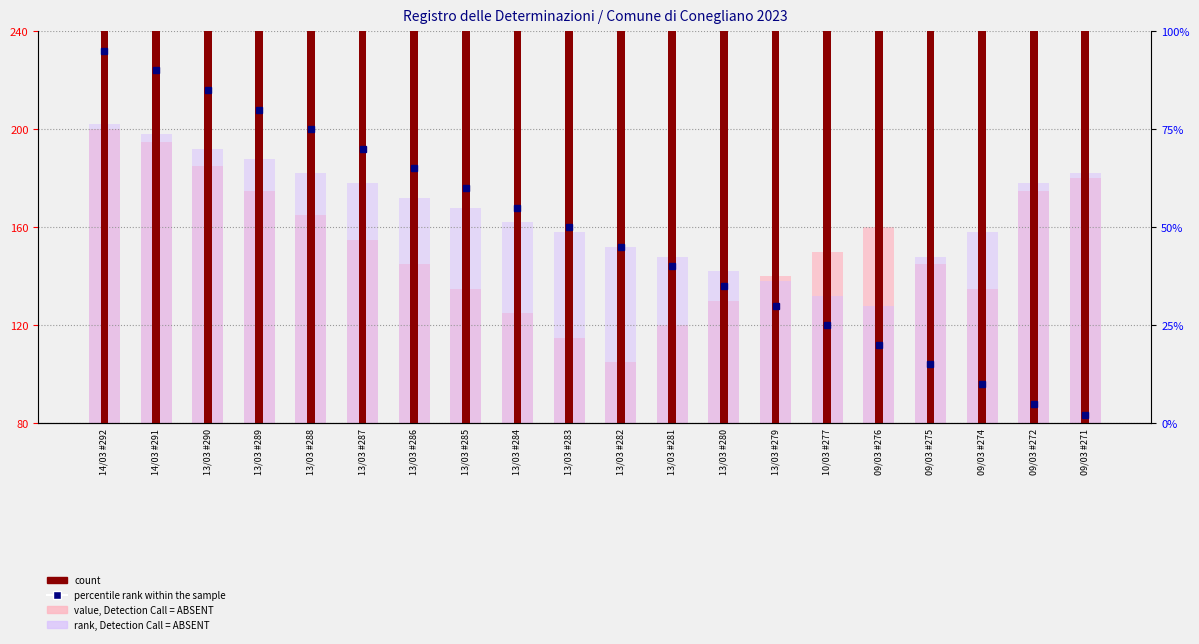

Reading left to right, what are all the values shown in this chart?

value, Detection Call = ABSENT: 14/03 #292=200	14/03 #291=195	13/03 #290=185	13/03 #289=175	13/03 #288=165	13/03 #287=155	13/03 #286=145	13/03 #285=135	13/03 #284=125	13/03 #283=115	13/03 #282=105	13/03 #281=120	13/03 #280=130	13/03 #279=140	10/03 #277=150	09/03 #276=160	09/03 #275=145	09/03 #274=135	09/03 #272=175	09/03 #271=180
rank, Detection Call = ABSENT: 14/03 #292=202	14/03 #291=198	13/03 #290=192	13/03 #289=188	13/03 #288=182	13/03 #287=178	13/03 #286=172	13/03 #285=168	13/03 #284=162	13/03 #283=158	13/03 #282=152	13/03 #281=148	13/03 #280=142	13/03 #279=138	10/03 #277=132	09/03 #276=128	09/03 #275=148	09/03 #274=158	09/03 #272=178	09/03 #271=182
count: 14/03 #292=292	14/03 #291=291	13/03 #290=290	13/03 #289=289	13/03 #288=288	13/03 #287=287	13/03 #286=286	13/03 #285=285	13/03 #284=284	13/03 #283=283	13/03 #282=282	13/03 #281=281	13/03 #280=280	13/03 #279=279	10/03 #277=277	09/03 #276=276	09/03 #275=275	09/03 #274=274	09/03 #272=272	09/03 #271=271
percentile rank within the sample: 14/03 #292=95	14/03 #291=90	13/03 #290=85	13/03 #289=80	13/03 #288=75	13/03 #287=70	13/03 #286=65	13/03 #285=60	13/03 #284=55	13/03 #283=50	13/03 #282=45	13/03 #281=40	13/03 #280=35	13/03 #279=30	10/03 #277=25	09/03 #276=20	09/03 #275=15	09/03 #274=10	09/03 #272=5	09/03 #271=2